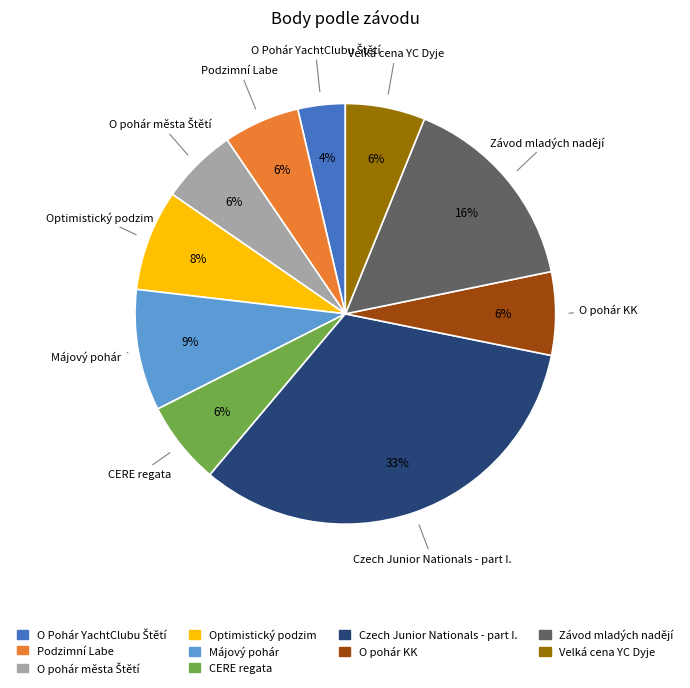

To the nearest percent, what percentage of the pie is O pohár KK?

6%